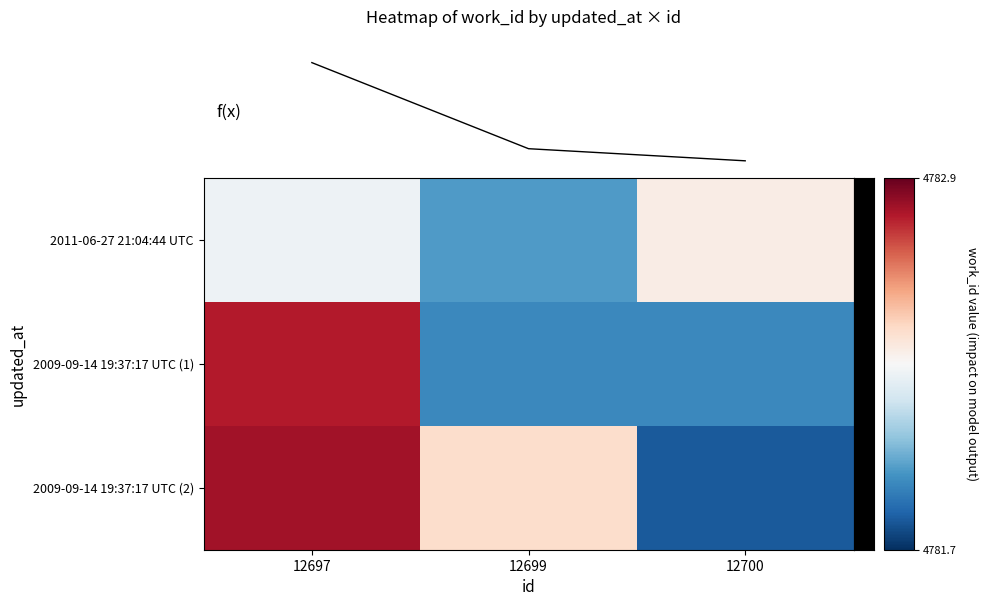

Which has a higher value, 12699 or 12697?

12697